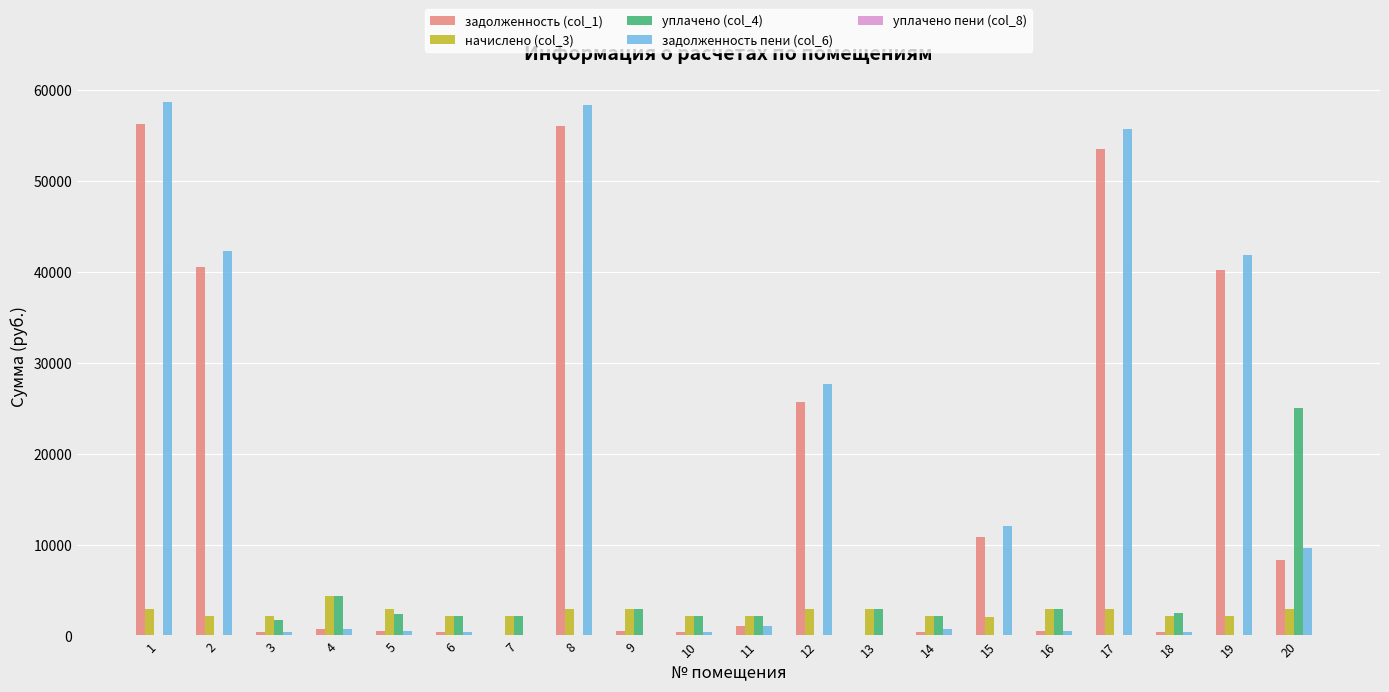

What is the greatest value displayed?

58624.6